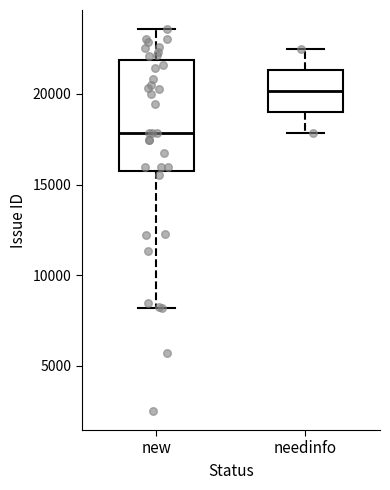

Reading left to right, transcribe this box plot: for each box, give where its median line is, the range the box spans, and where its two whiskers end, as read against the y-axis. The values are not printed on the chart, so give them approximately, as read against the axis.

new: median 18000, box 15500 to 22000, whiskers 8000 to 23500
needinfo: median 20000, box 19000 to 21500, whiskers 18000 to 22500